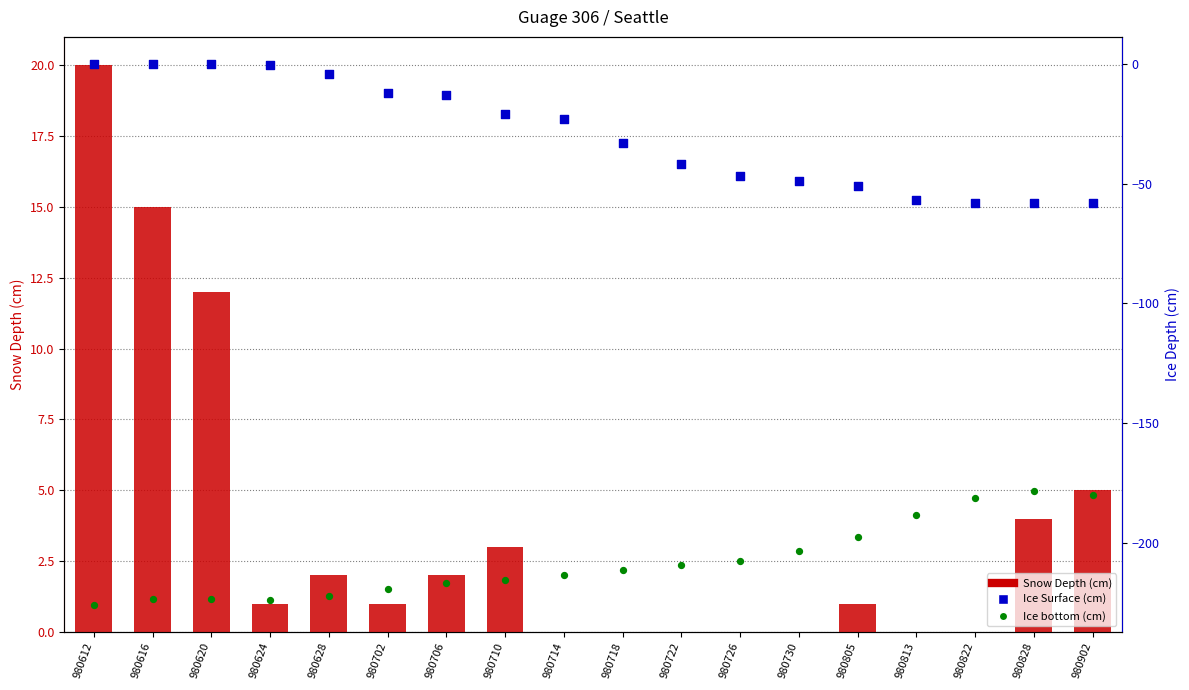

At how many categories does at least one series exceed -15?

18